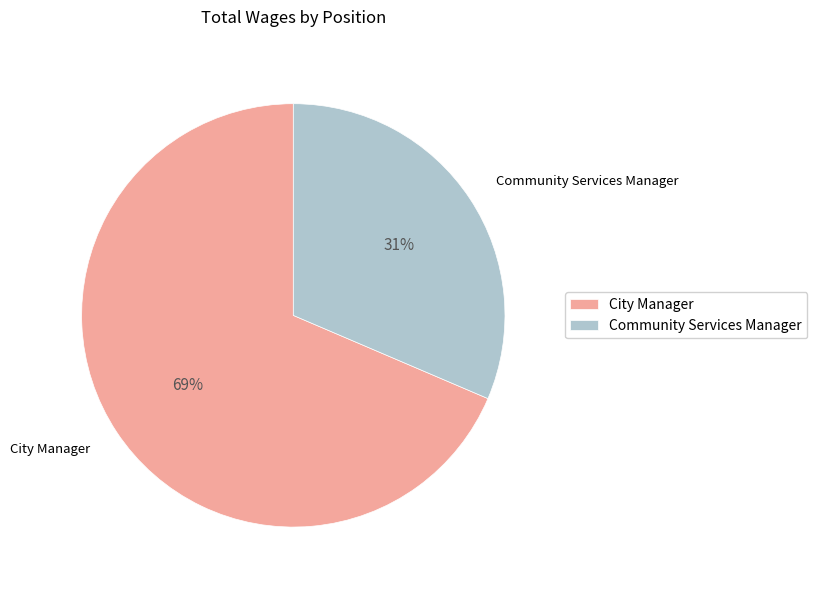

To the nearest percent, what is the combined percentage of City Manager and Community Services Manager?

100%